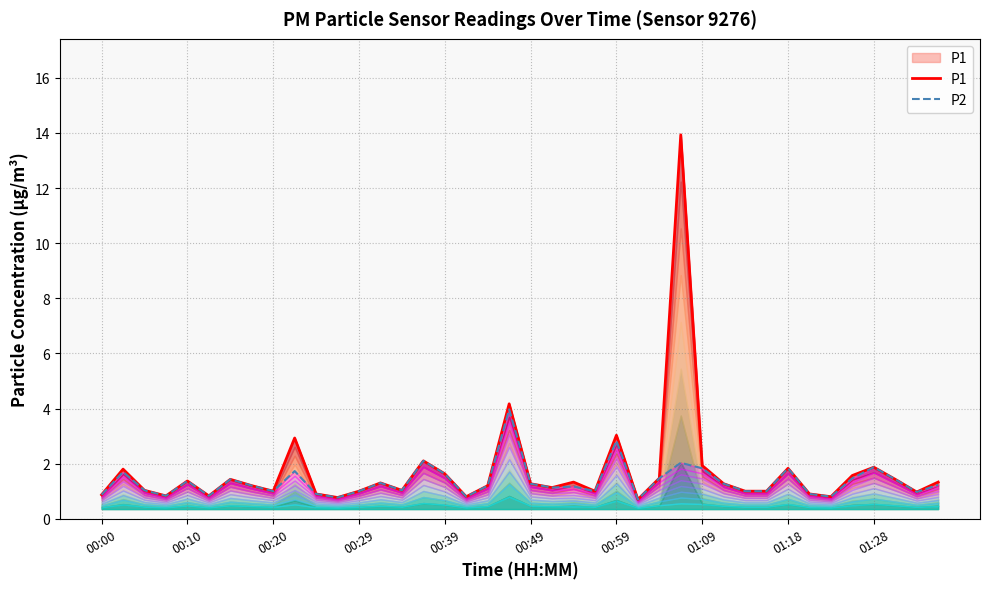

Reading left to right, transcribe all the data shown in this chart.

P1: 0.9	1.8	1.0	0.8	1.4	0.8	1.4	1.2	1.0	2.9	0.9	0.8	1.0	1.3	1.0	2.1	1.6	0.8	1.2	4.2	1.3	1.1	1.3	1.0	3.0	0.7	1.5	13.9	1.9	1.3	1.0	1.0	1.8	0.9	0.8	1.6	1.9	1.4	1.0	1.3
P2: 0.9	1.7	1.0	0.8	1.4	0.8	1.4	1.2	1.0	1.7	0.9	0.8	1.0	1.3	1.0	2.1	1.6	0.8	1.2	4.0	1.3	1.1	1.2	1.0	2.8	0.7	1.5	2.0	1.8	1.3	1.0	1.0	1.8	0.9	0.8	1.5	1.9	1.4	1.0	1.2